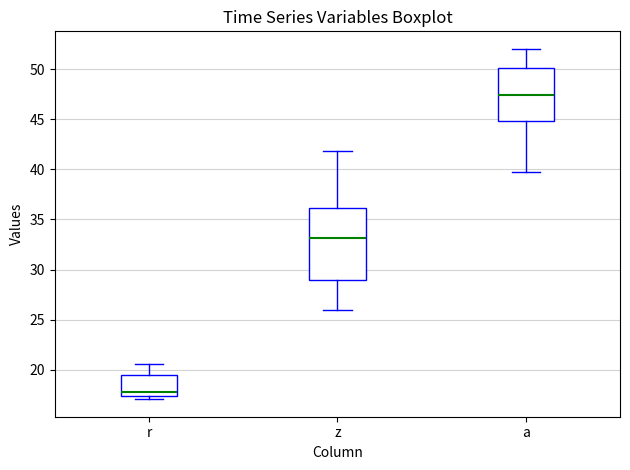

Where is the upper edge of the box for a on the y-axis? The values are not printed on the chart, so give them approximately, as read against the axis.

50.0